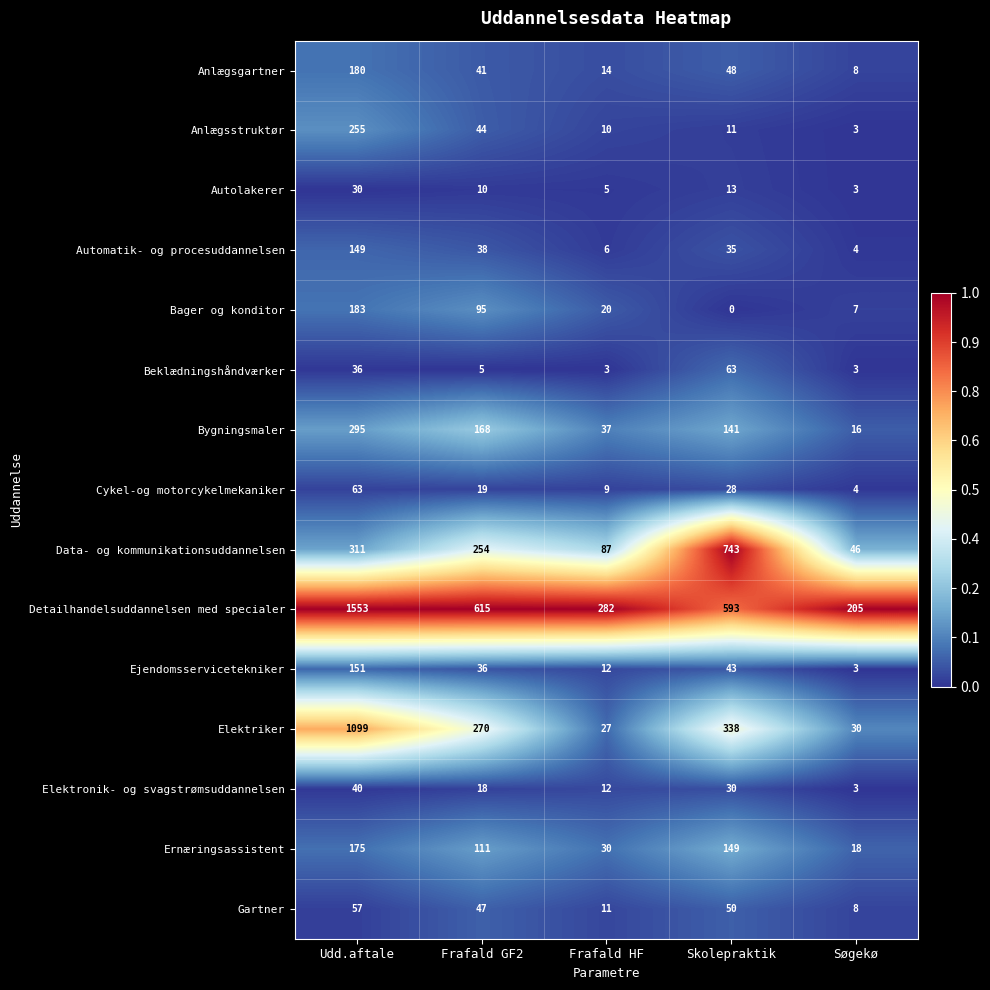

At Udd.aftale, list the series in order from smallest to largest.

Autolakerer, Beklædningshåndværker, Elektronik- og svagstrømsuddannelsen, Gartner, Cykel-og motorcykelmekaniker, Automatik- og procesuddannelsen, Ejendomsservicetekniker, Ernæringsassistent, Anlægsgartner, Bager og konditor, Anlægsstruktør, Bygningsmaler, Data- og kommunikationsuddannelsen, Elektriker, Detailhandelsuddannelsen med specialer